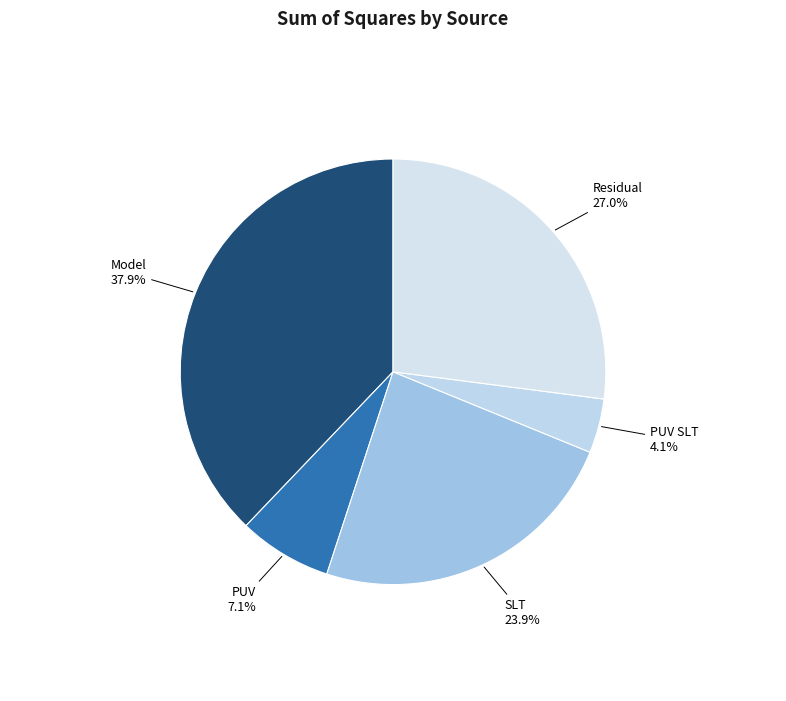

Rank the categories by value from lowest to highest.

PUV SLT, PUV, SLT, Residual, Model